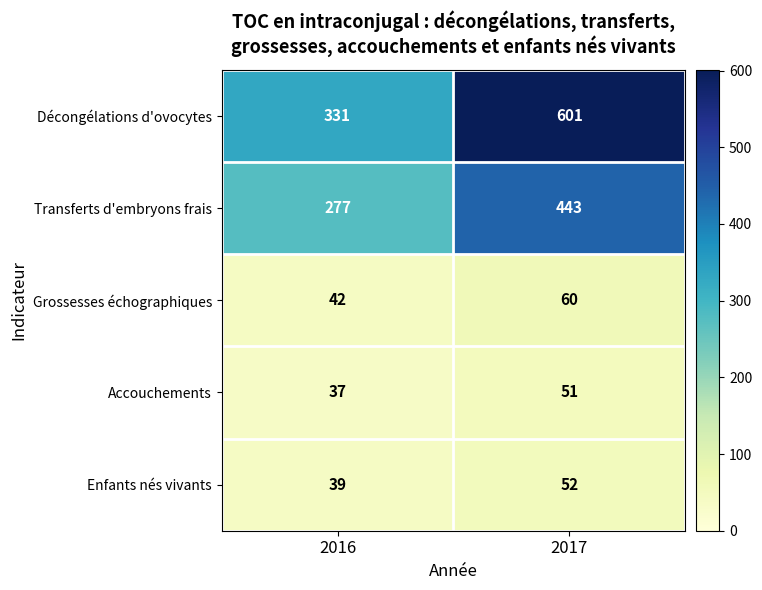

Which series has the largest total across all categories?

Décongélations d'ovocytes